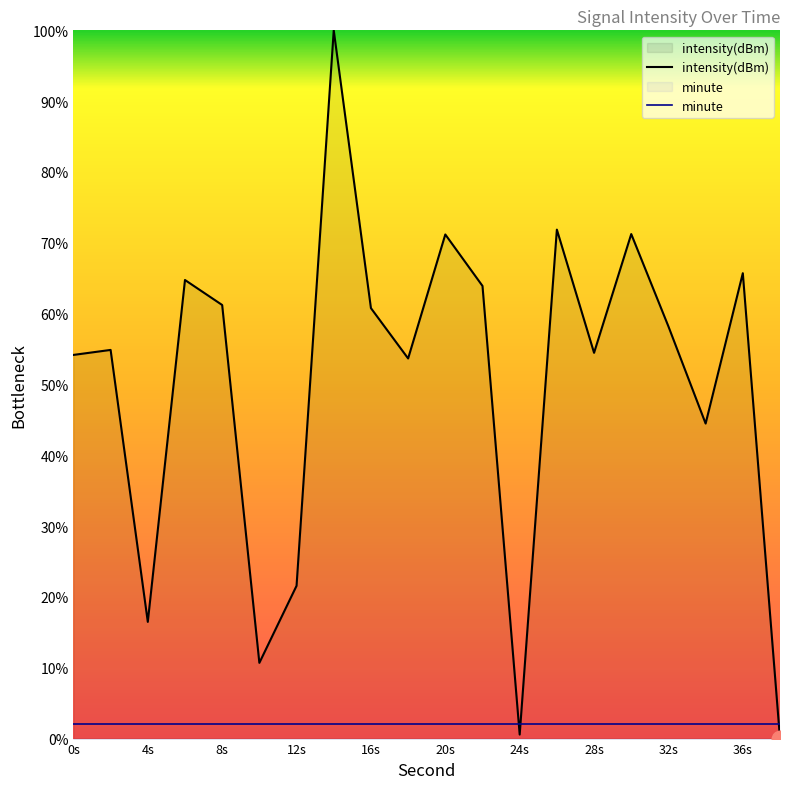

What is the value of the intensity(dBm) point at the 13th from the left?

0.6